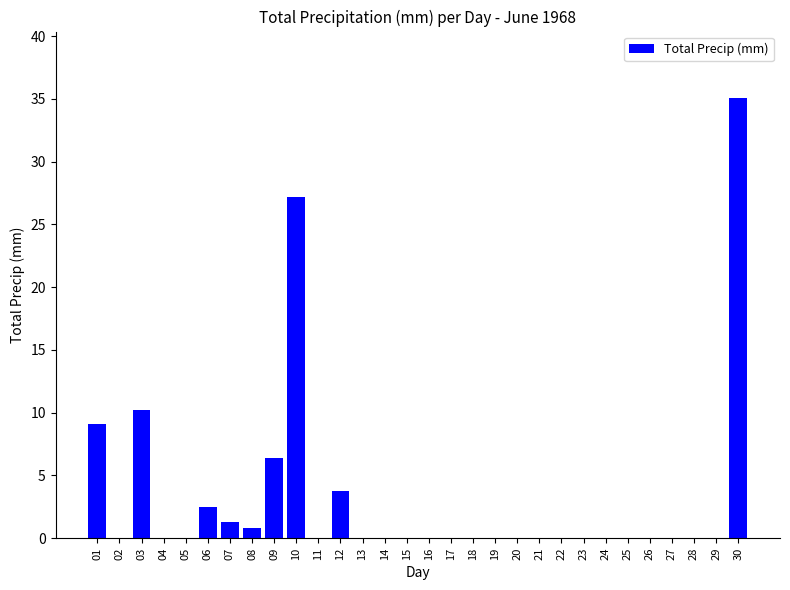

Count the number of data series in this chart.

1